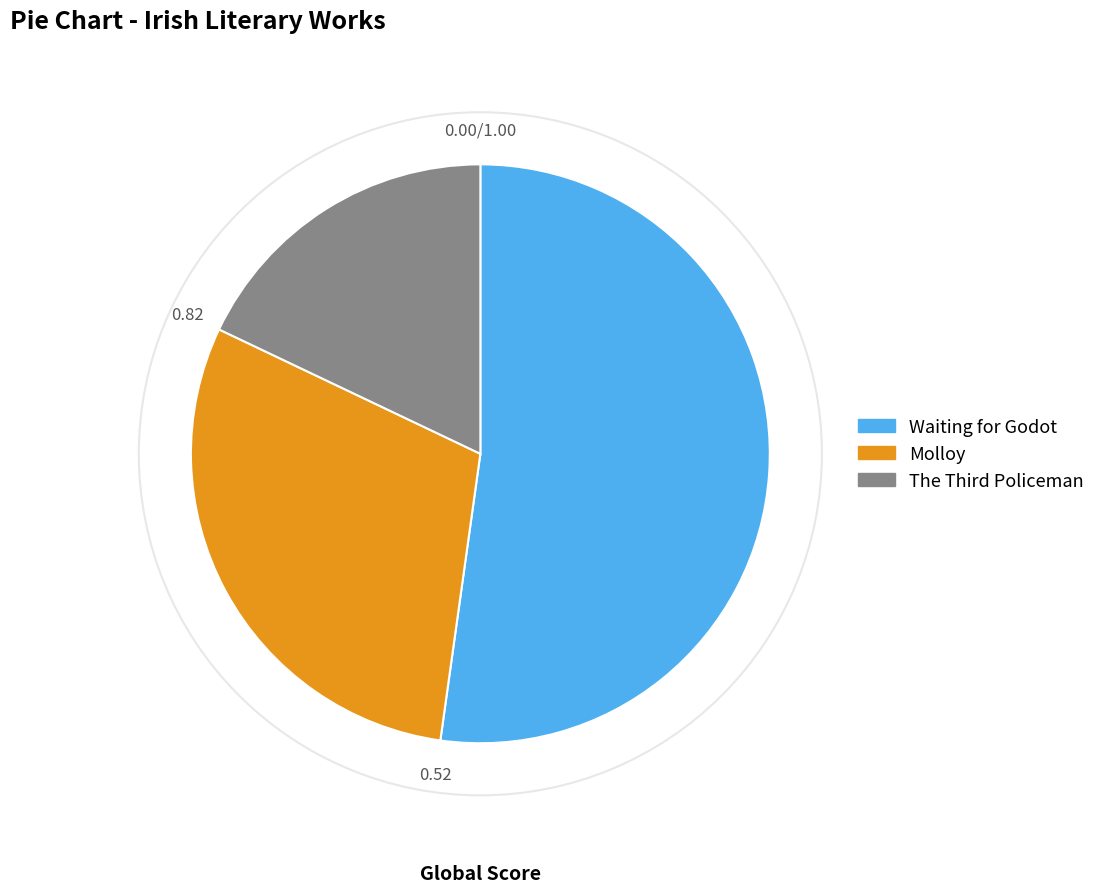

Approximately how many times larger is the value at Waiting for Godot compared to Molloy?

1.7